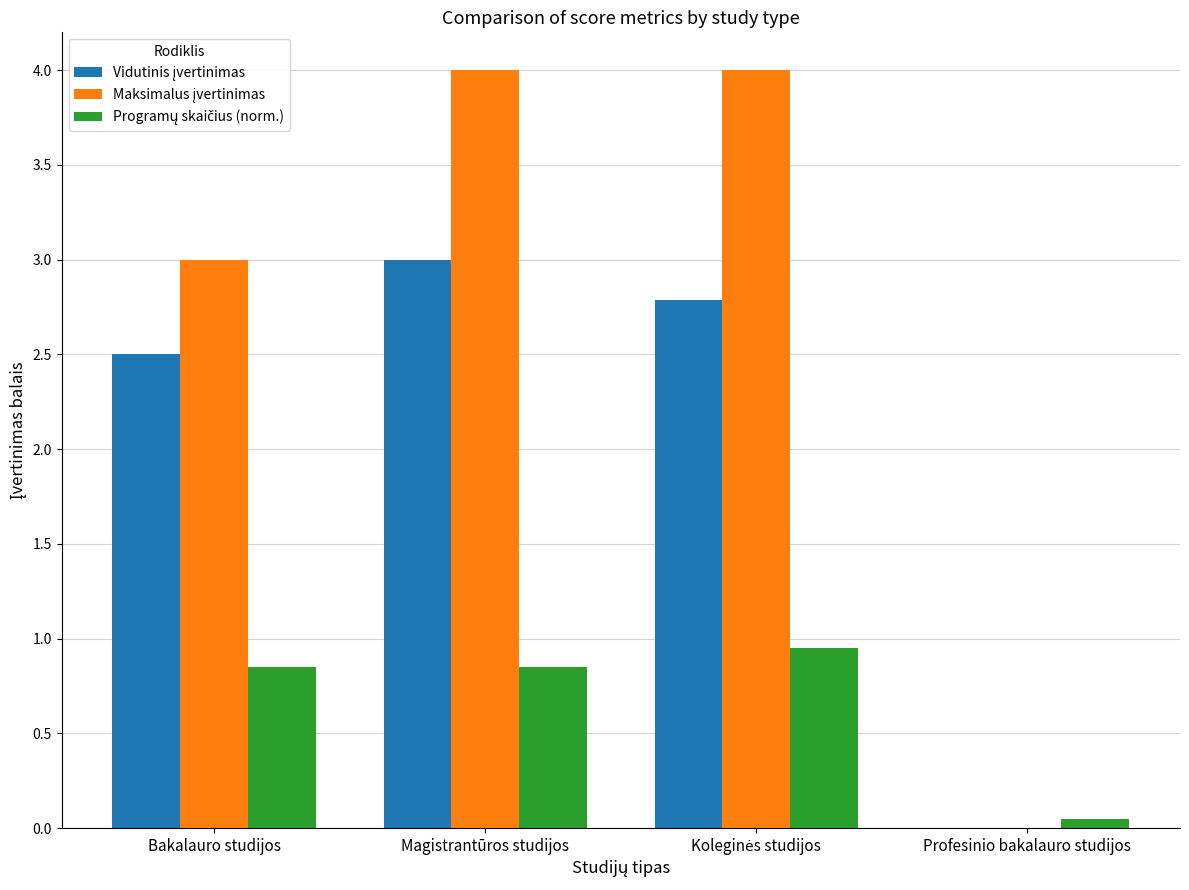

What is the greatest value displayed?

4.0